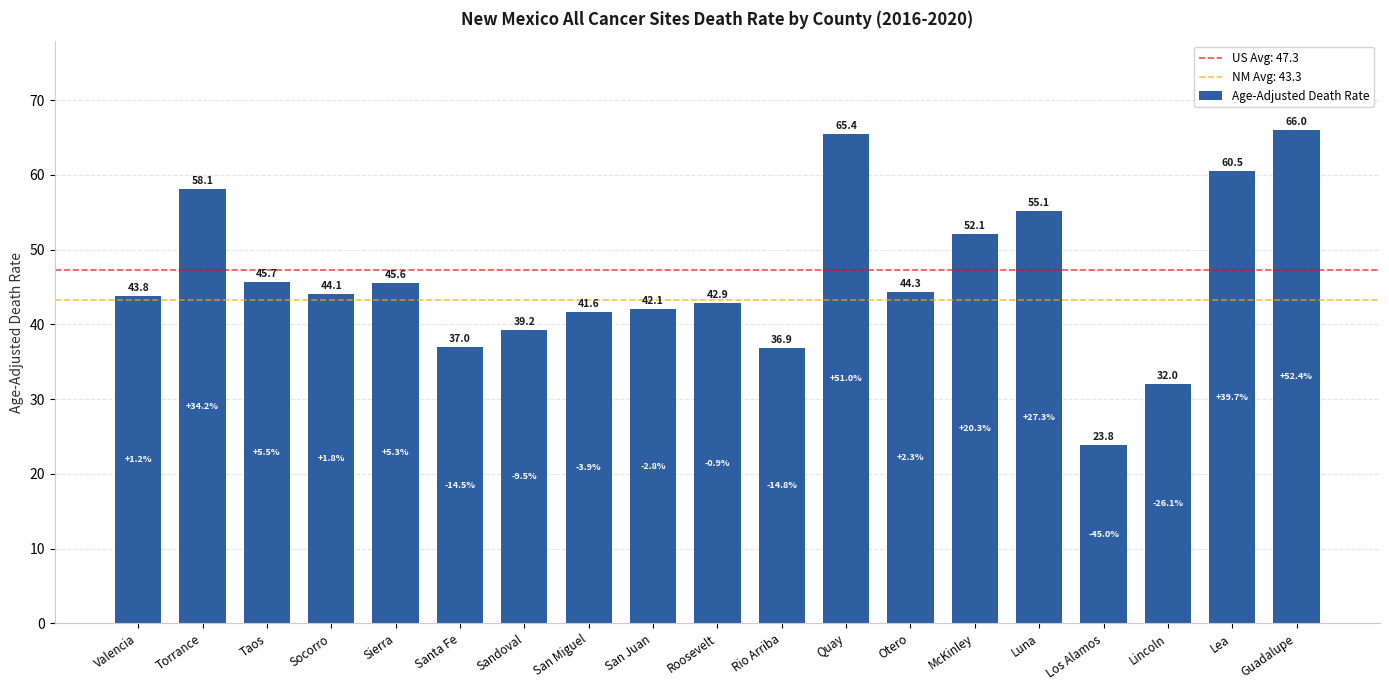

What is the sum of the values at San Miguel and Socorro?

85.7